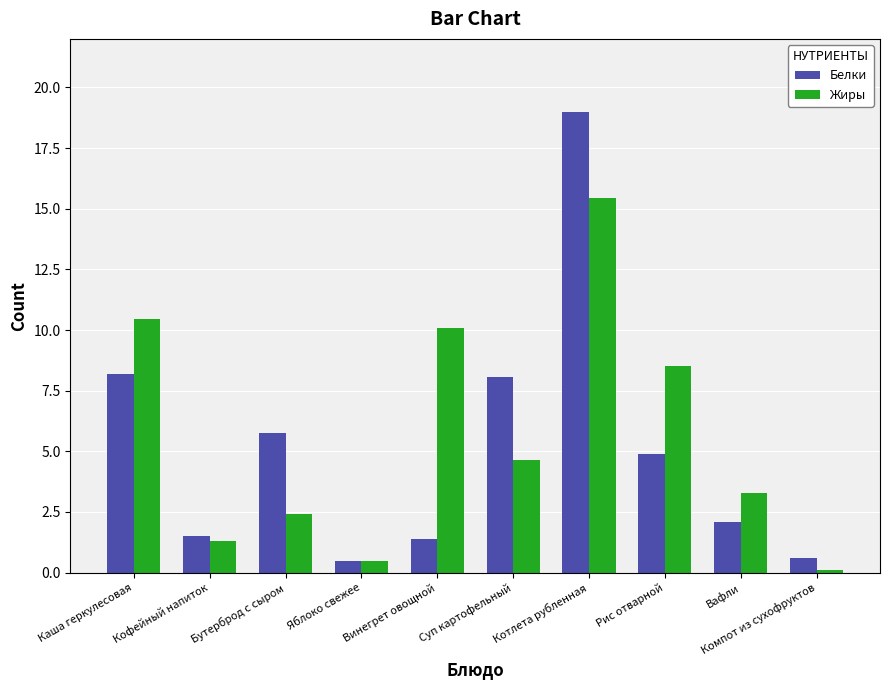

What is the lowest value of the Жиры series?

0.1